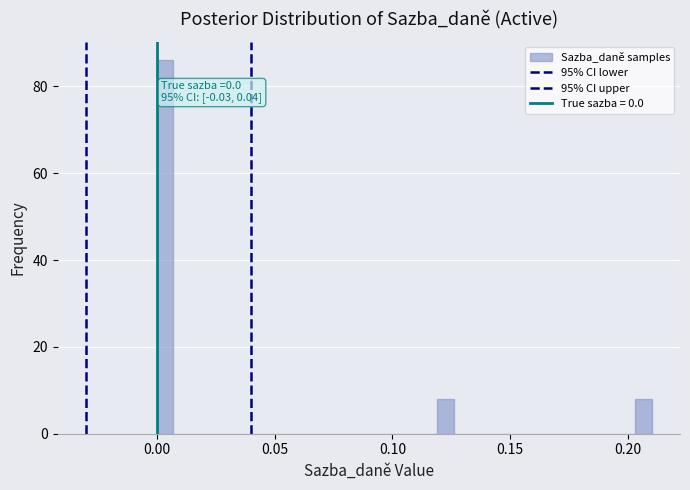

Around what value on the x-axis is the tallest bar? Give the approximate position of its centre, as read against the axis.

0.005